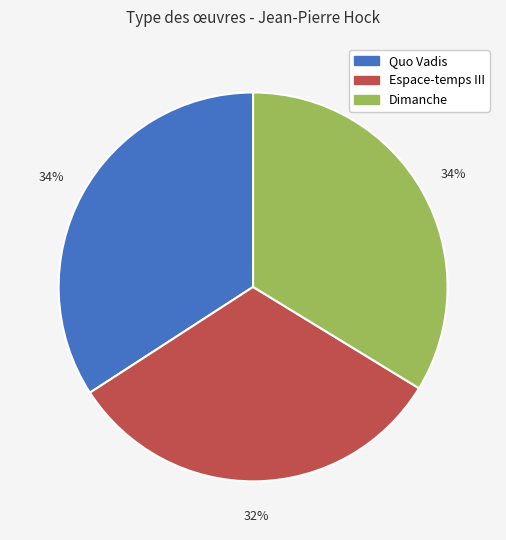

True or false: Espace-temps III accounts for 24% of the total.

False